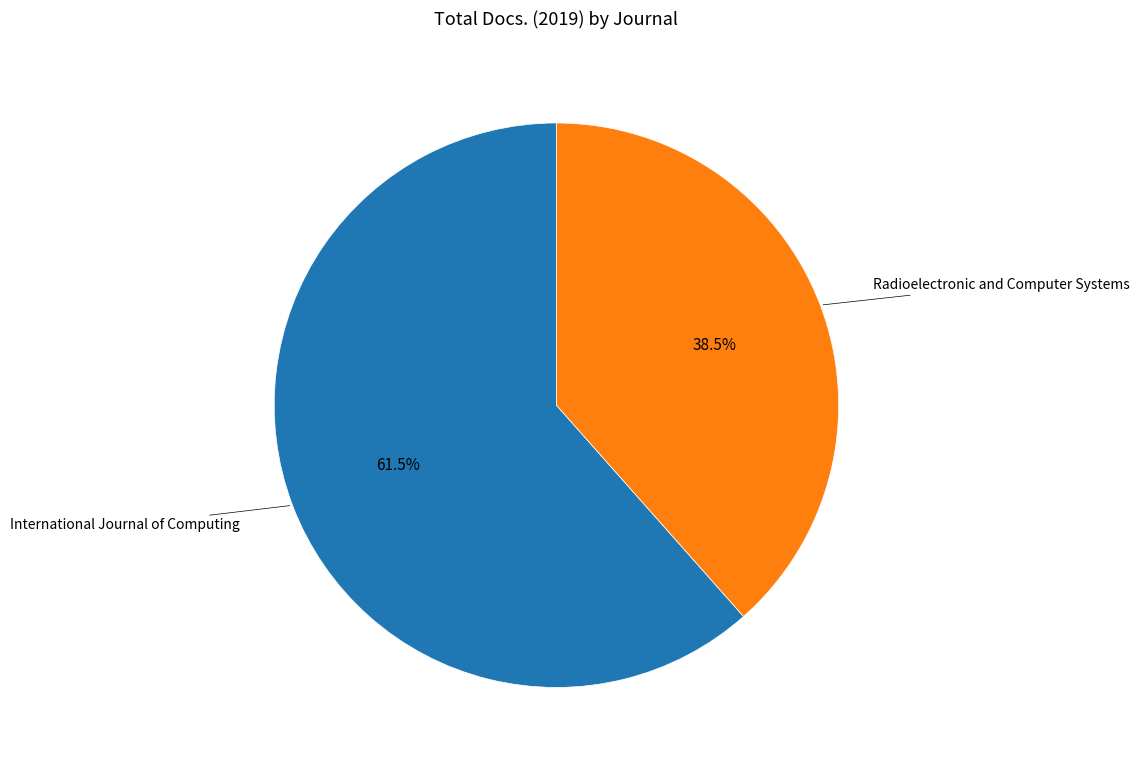

Is there a majority slice in this chart?

Yes